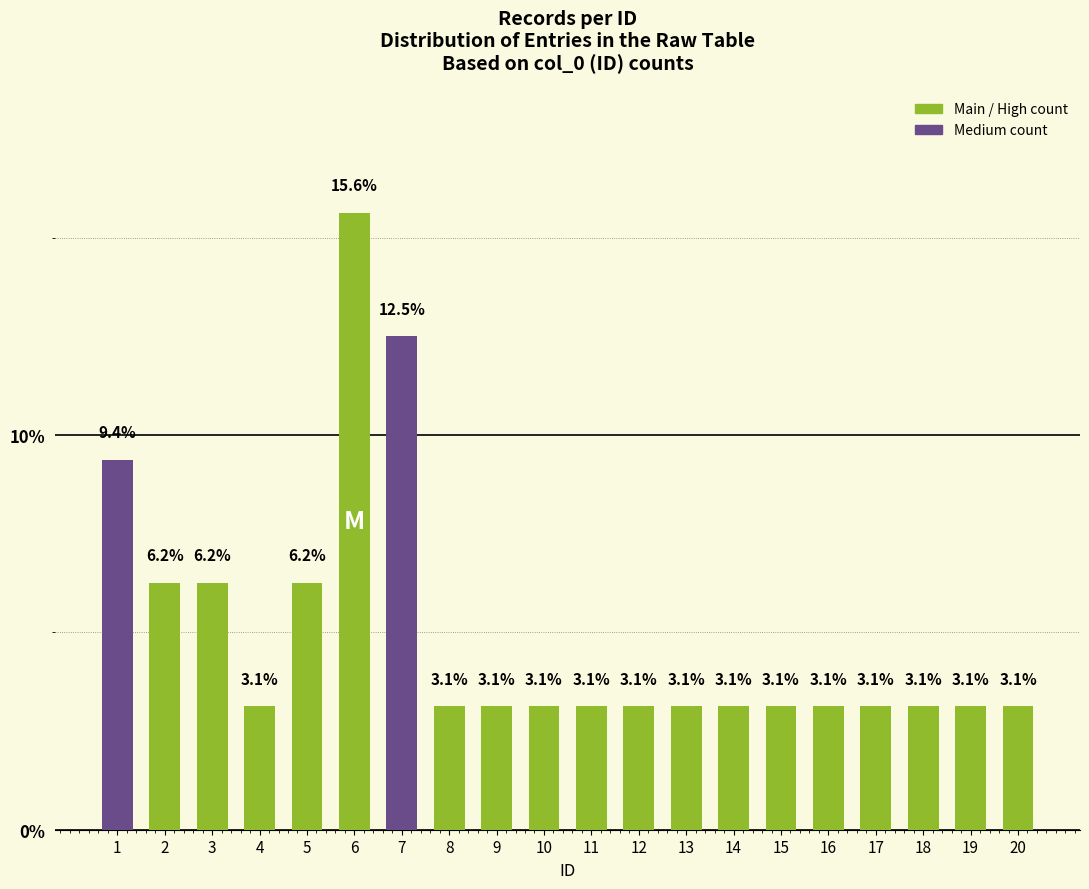

What is the minimum value shown in the chart?

3.1